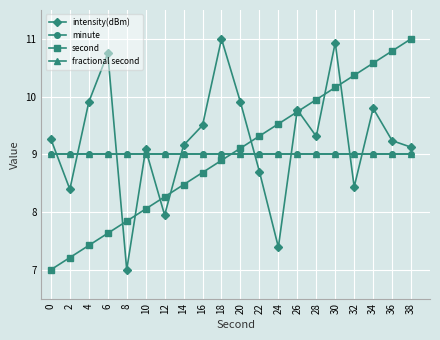

What is the difference between the second highest and second lowest values in the intensity(dBm) series?

3.5